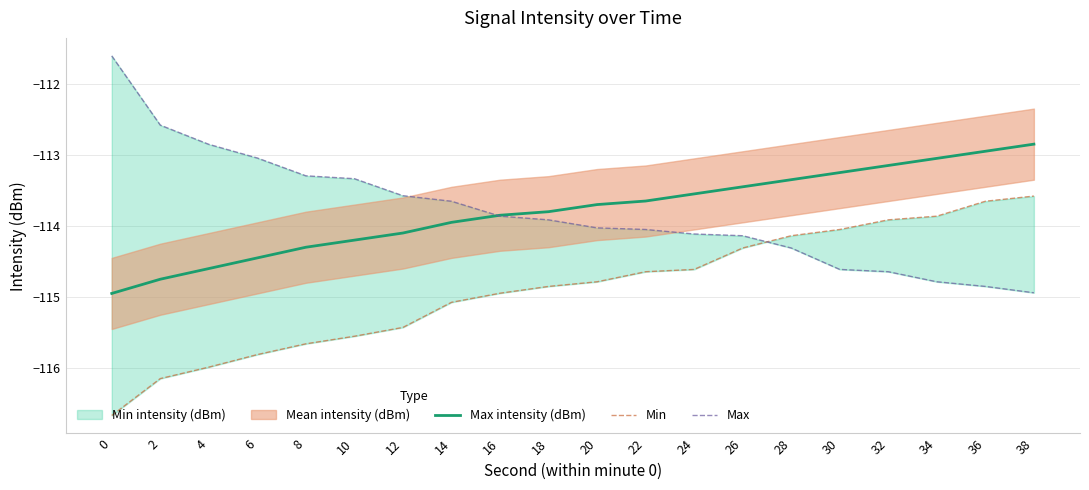

True or false: Min and Max intensity (dBm) intersect in this chart.

False